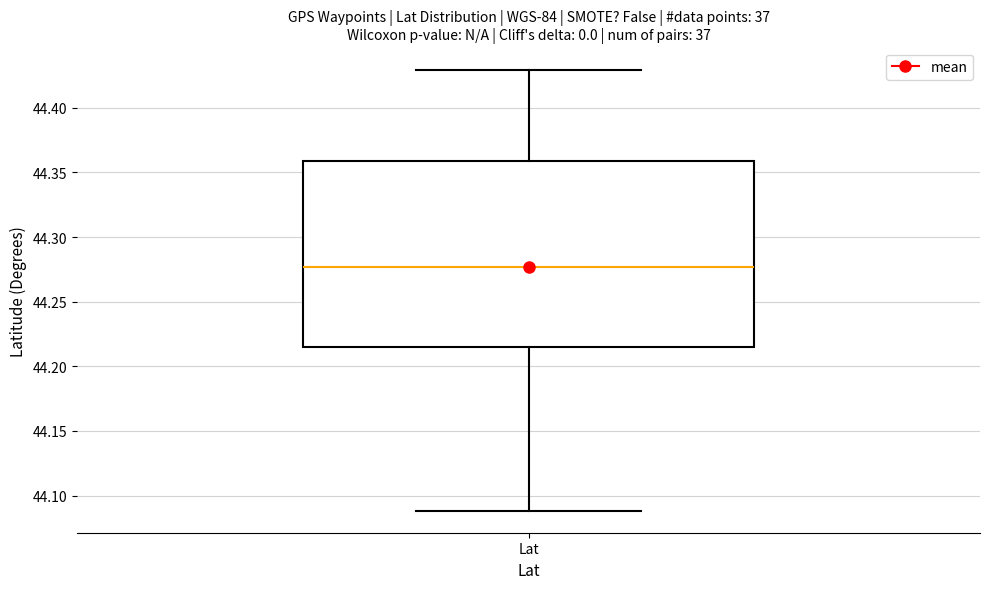

Transcribe this box plot: give where the median line is, the range the box spans, and where the two whiskers end, as read against the y-axis. The values are not printed on the chart, so give them approximately, as read against the axis.

median 44.275, box 44.215 to 44.360, whiskers 44.090 to 44.430